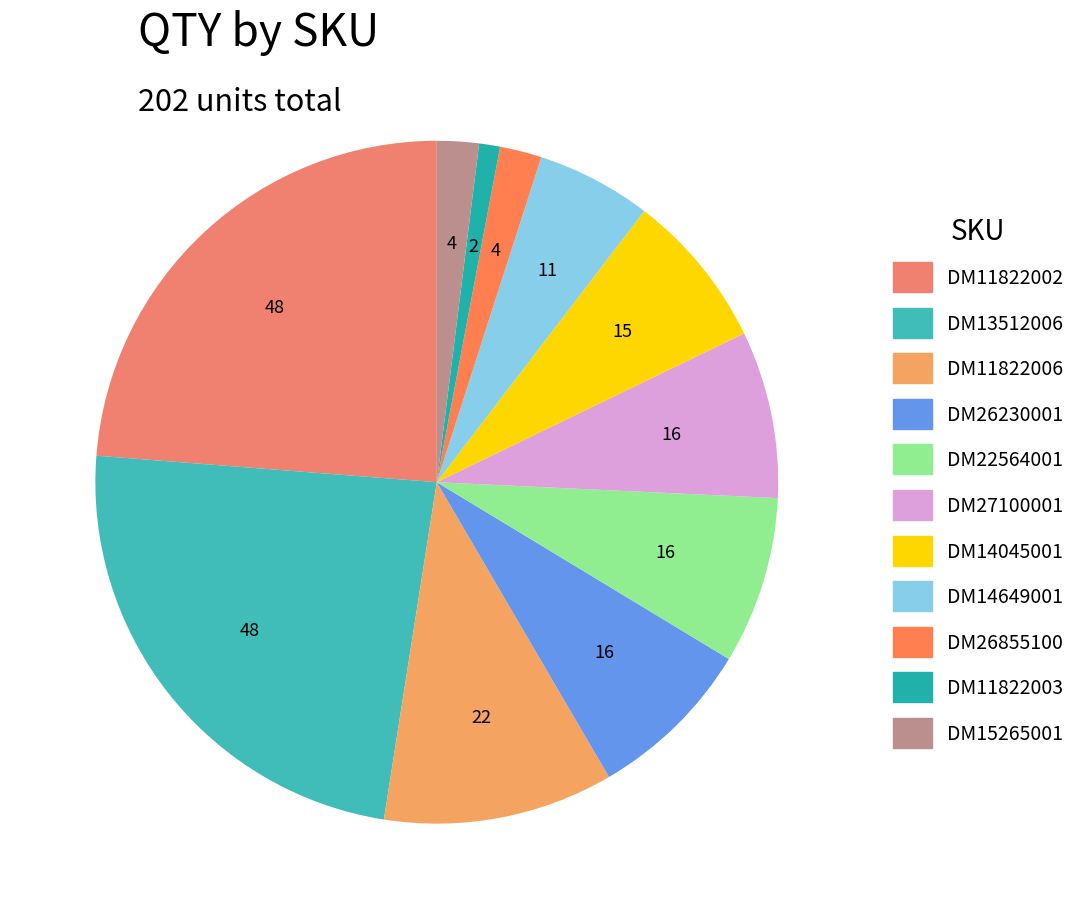

Is it true that DM11822006 is 11% of the pie?

True